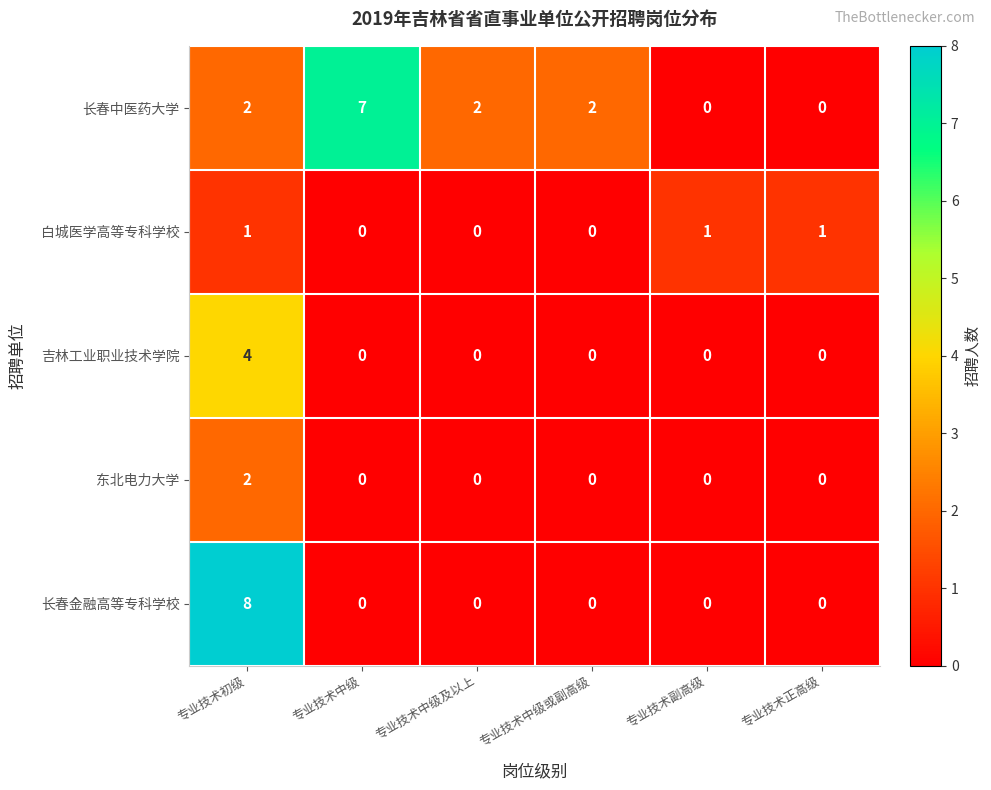

Count the 东北电力大学 values in the range 0 to 1.

5